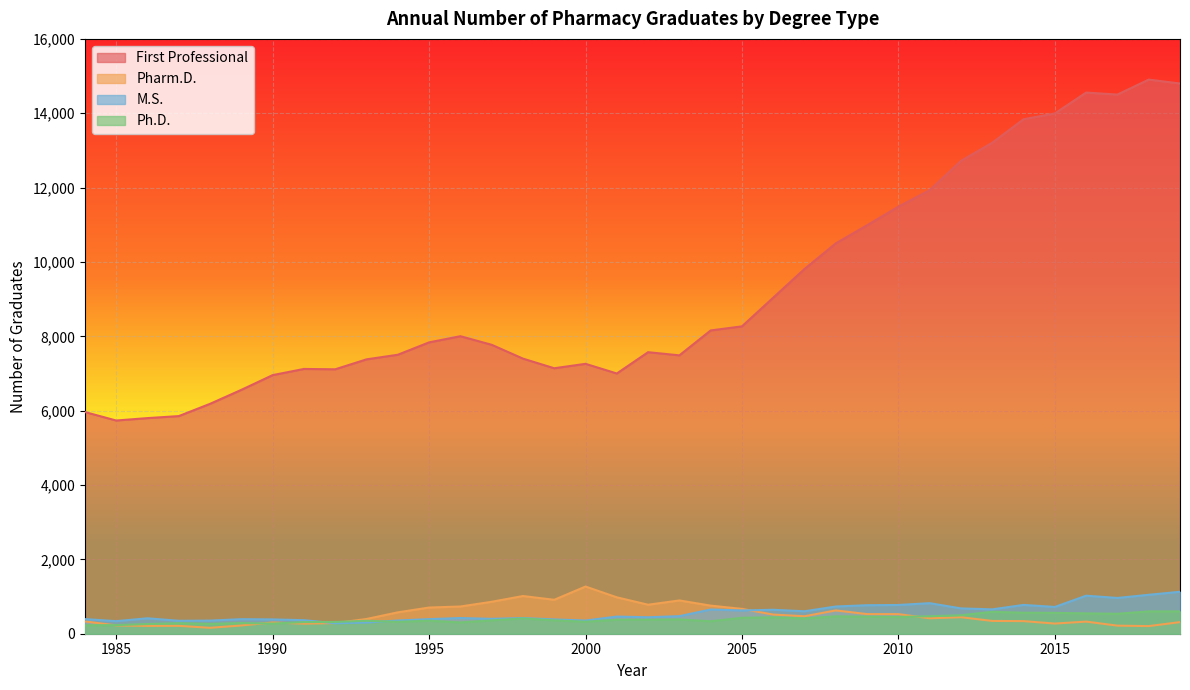

Read the First Professional value at 1987.

5854